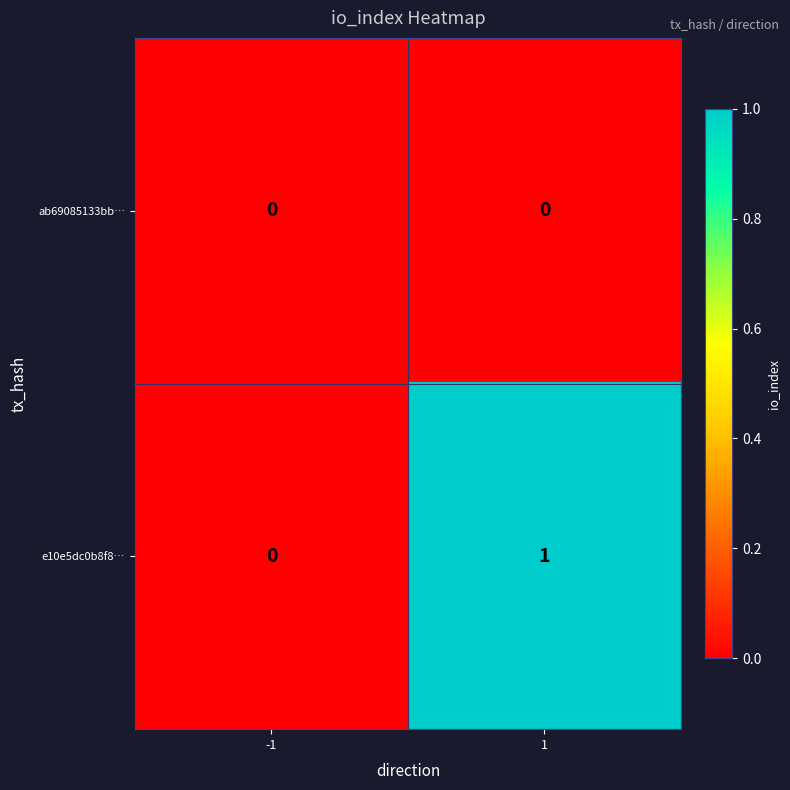

Which series has the widest spread of values?

e10e5dc0b8f8…